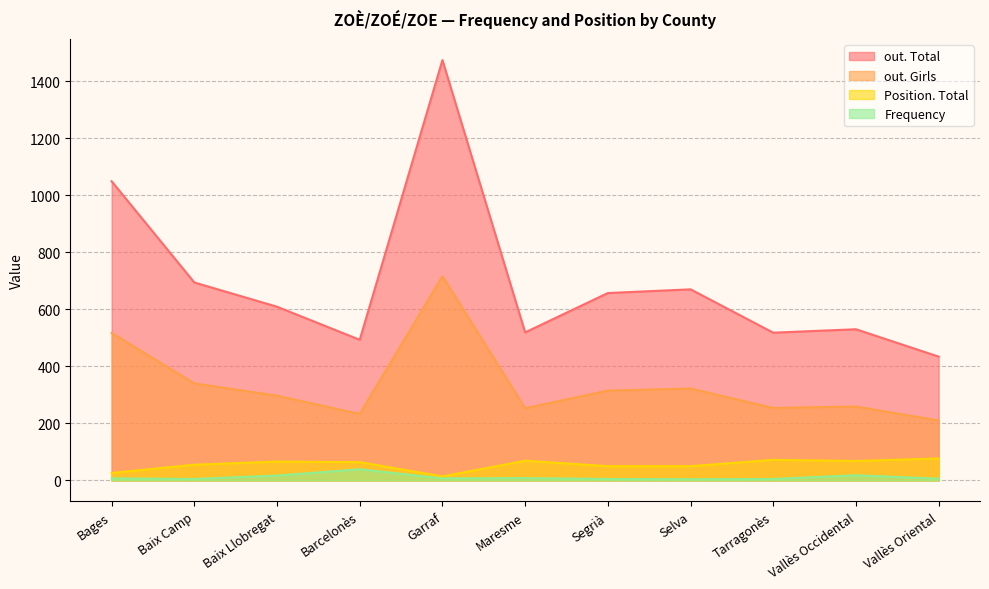

True or false: out. Total and Frequency cross at least once.

False